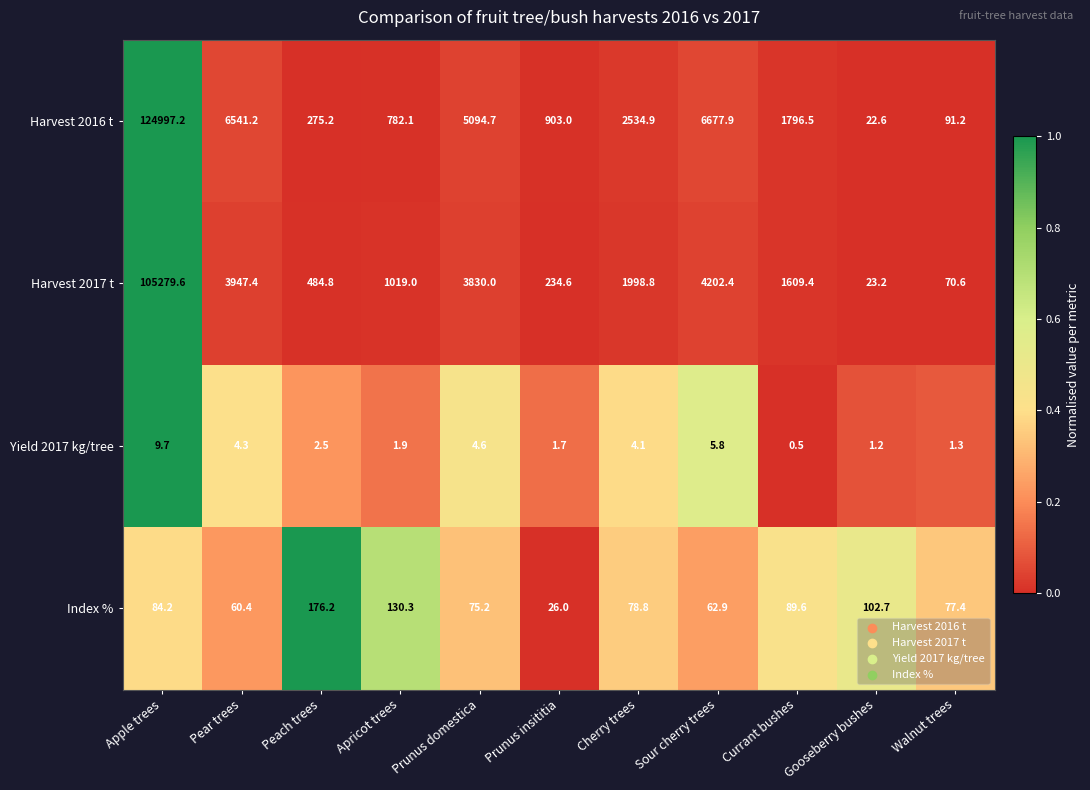

Is it true that Harvest 2017 t equals 1019.0 at Apricot trees?

True